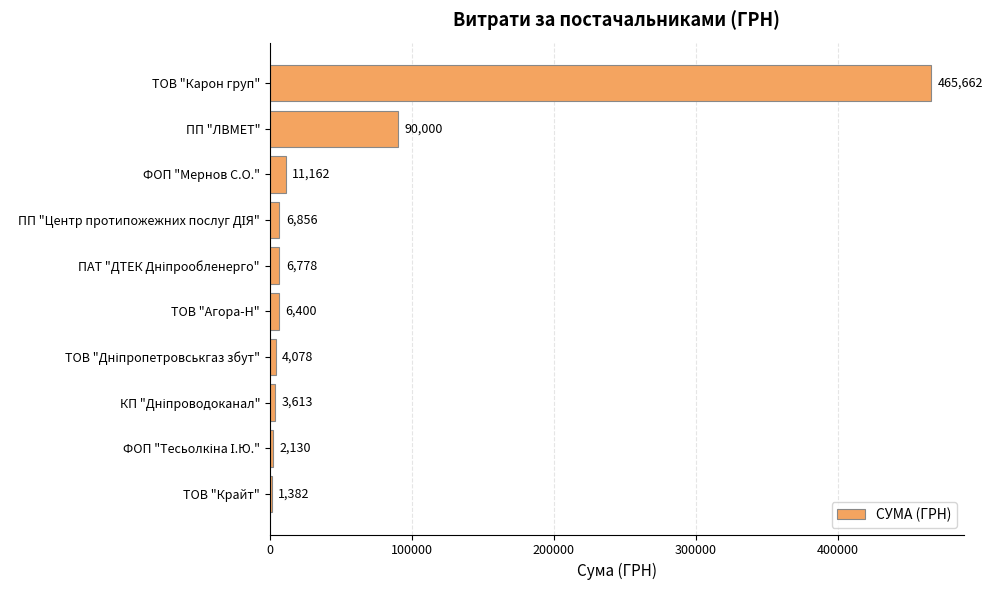

The chart shows a value of 11162.1 at ФОП "Мернов С.О.". True or false?

True